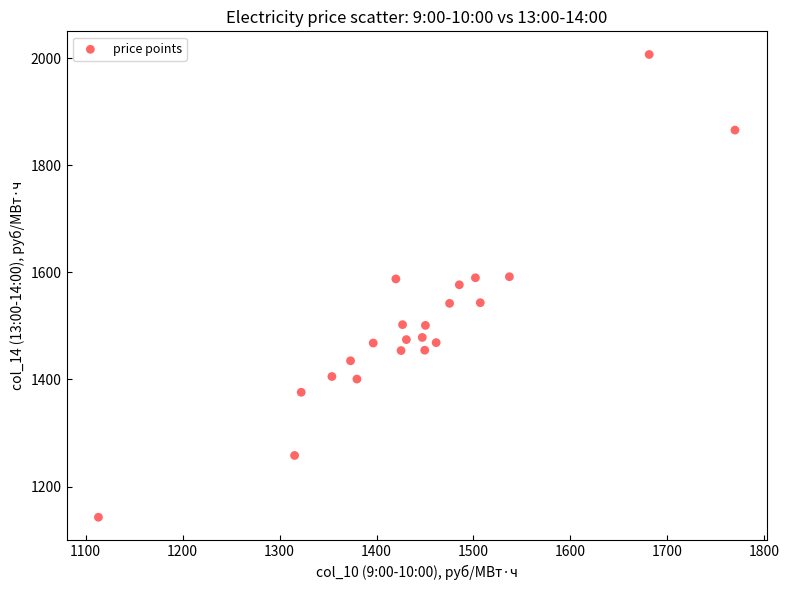

What is the range of X values (max minus min)?

656.7